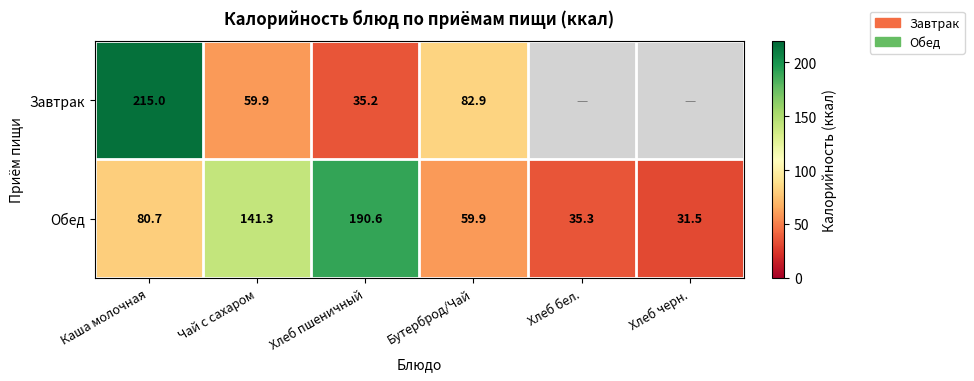

What is the average value of the Обед series?

89.9